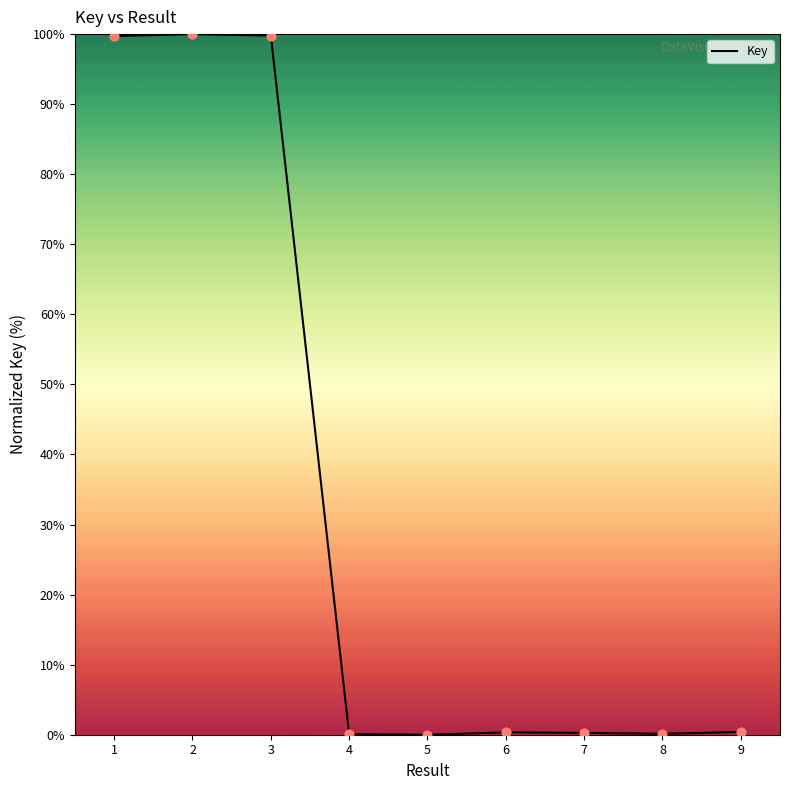

True or false: the data shows 99.8 at 3.

True